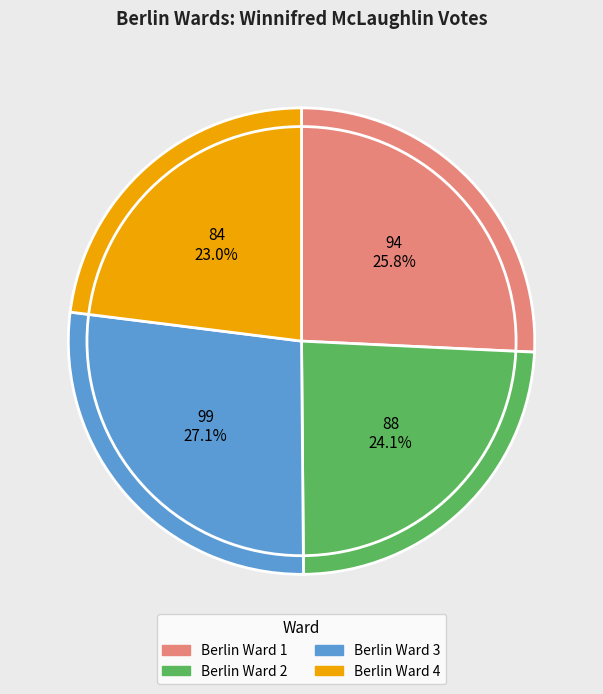

To the nearest percent, what percentage of the pie is Berlin Ward 1?

26%